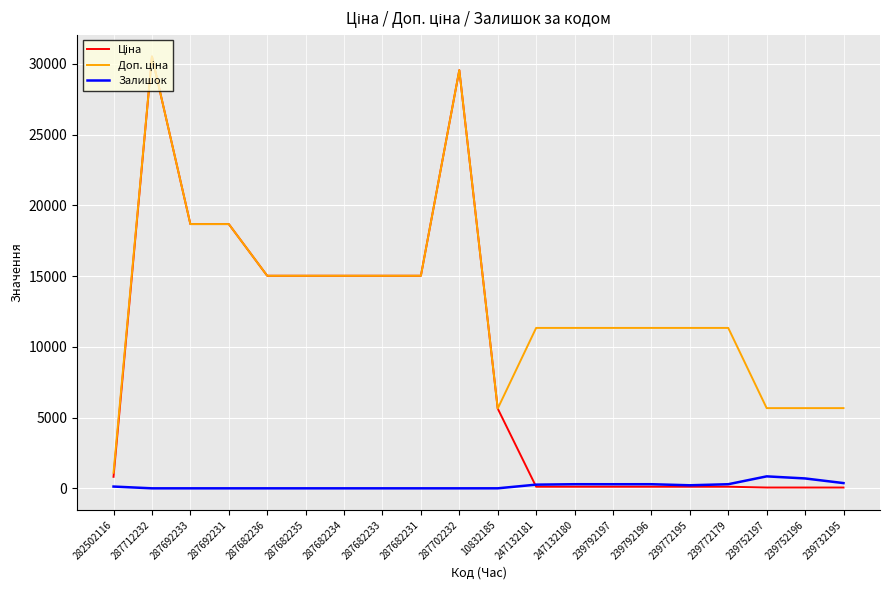

The value of Залишок at 287682231 is 0.0. True or false?

True